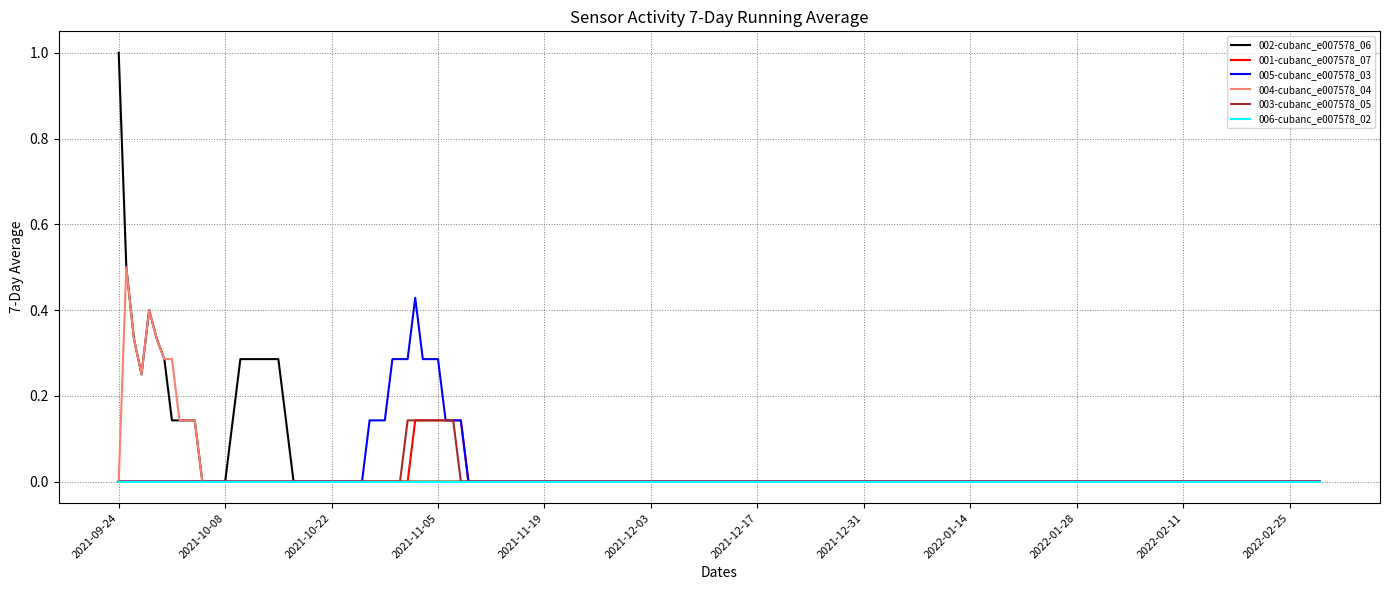

Which series has the widest spread of values?

002-cubanc_e007578_06